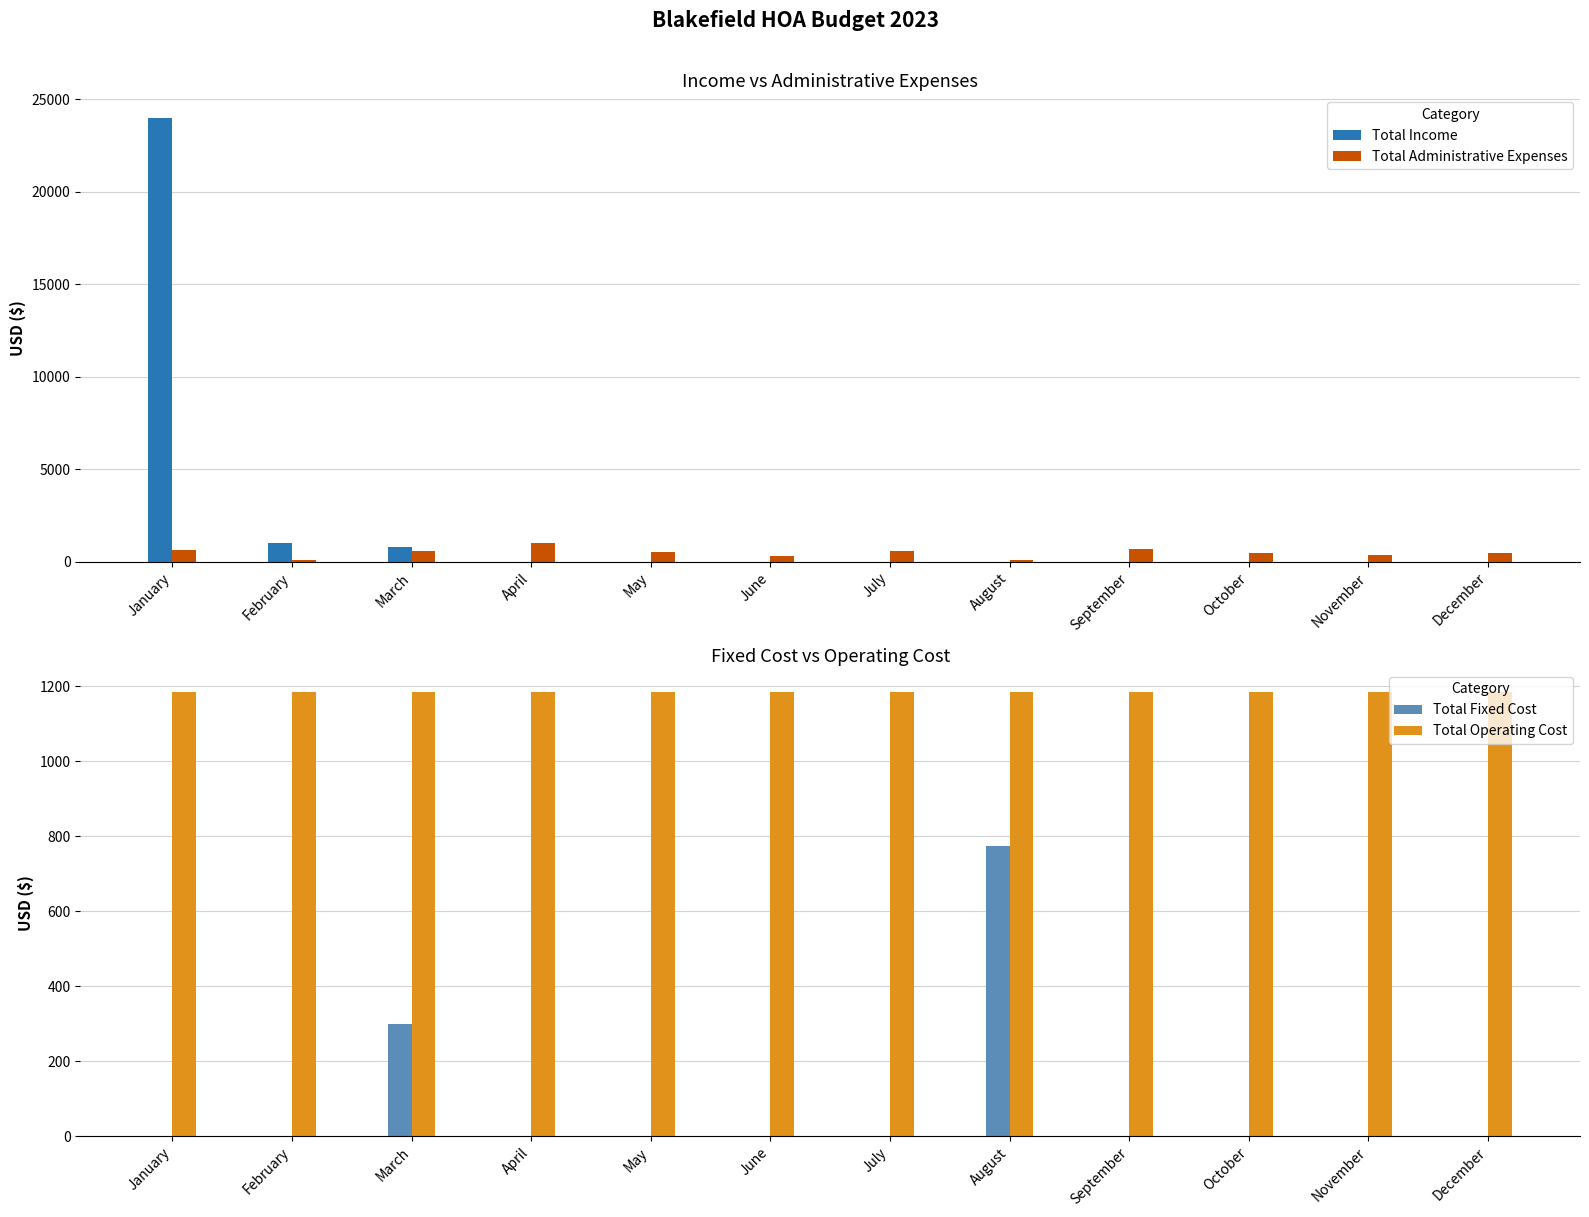

Which series changed the most between March and December?

Total Income